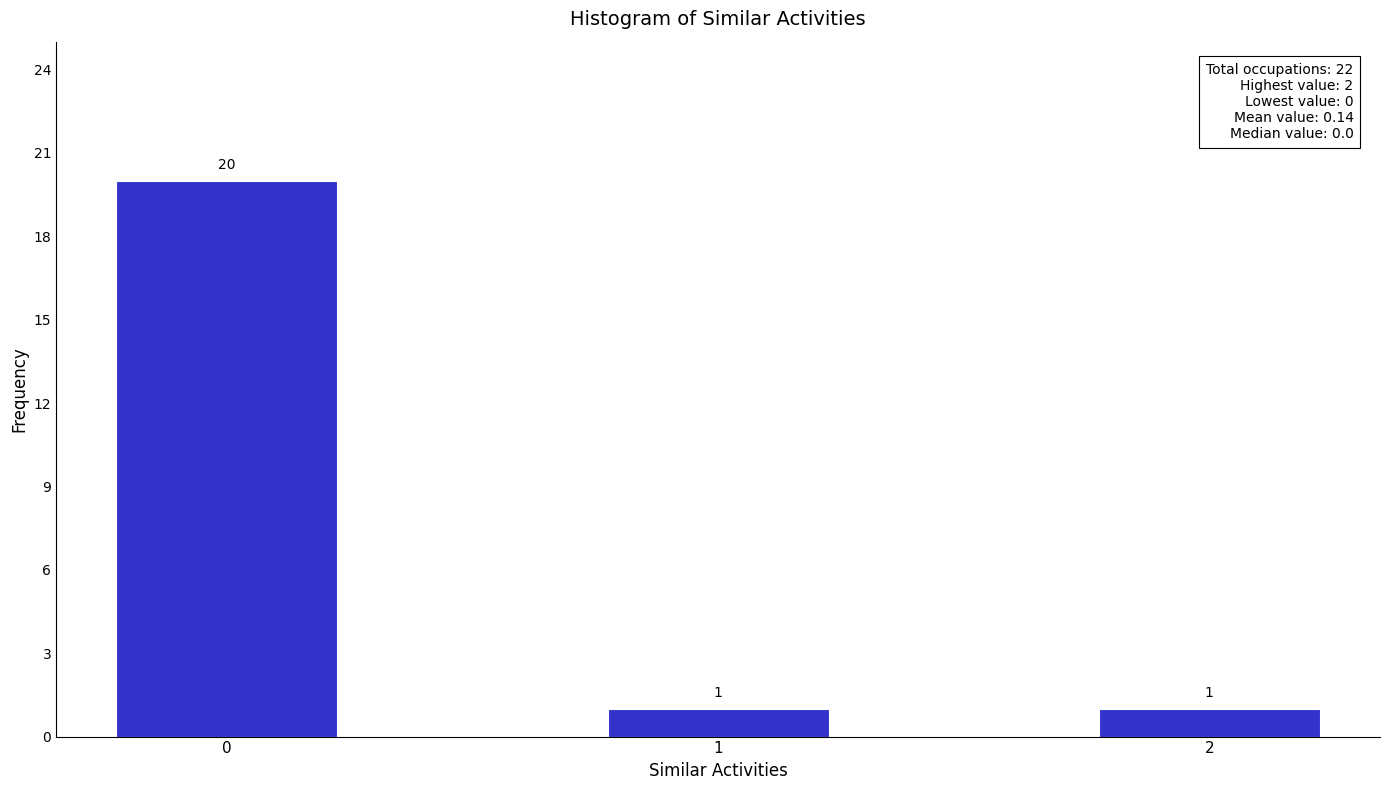

Reading right to left, list all the values displayed in this chart.

1	1	20